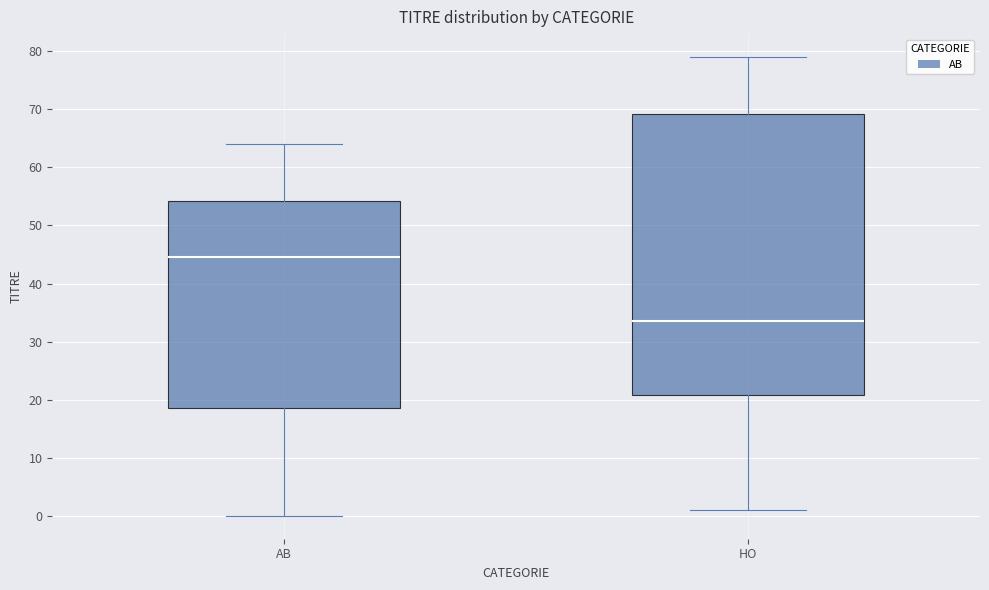

Where is the lower edge of the box for HO on the y-axis? The values are not printed on the chart, so give them approximately, as read against the axis.

21